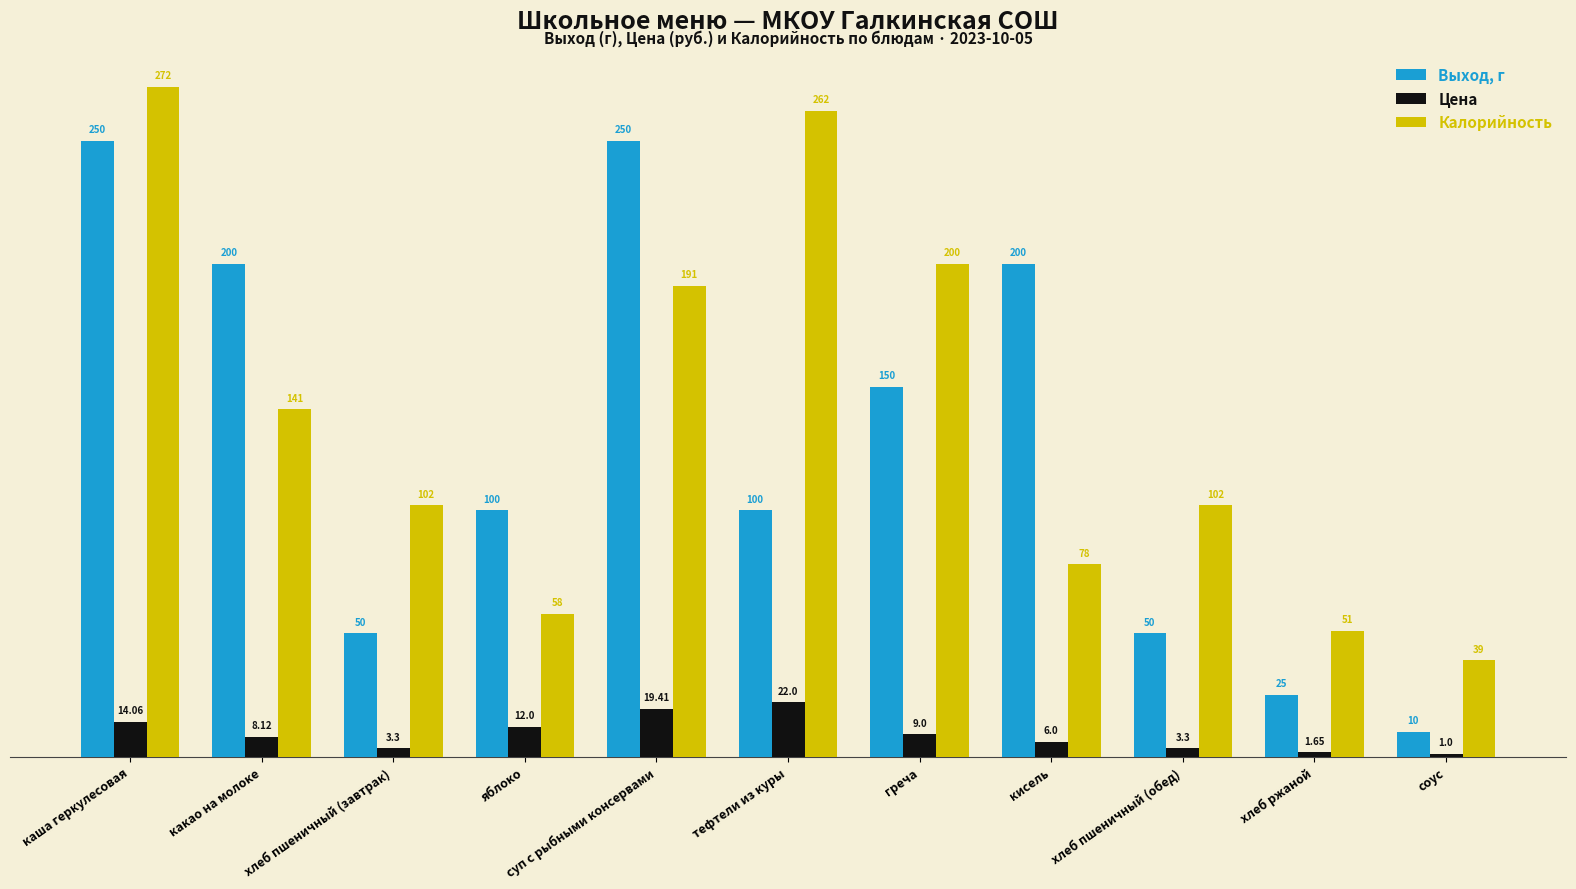

What is the sum of all Цена values?

99.8